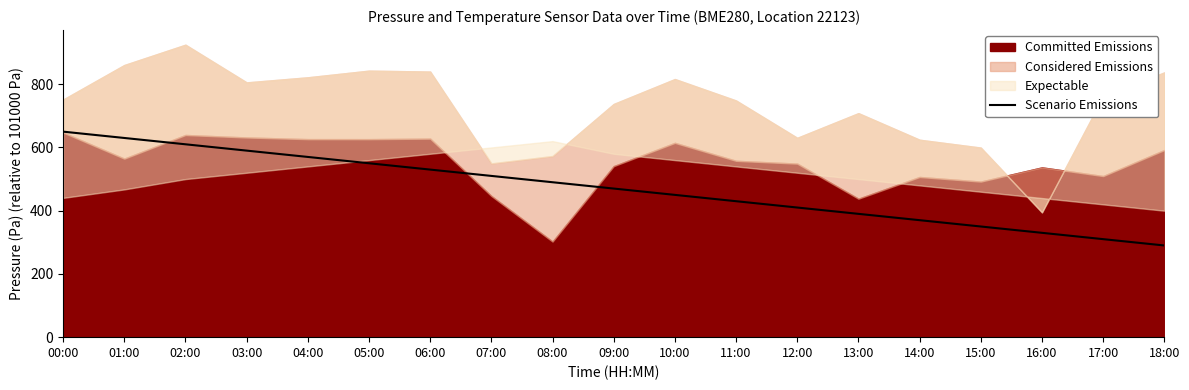

The value of Scenario Emissions at 04:00 is 570. True or false?

True